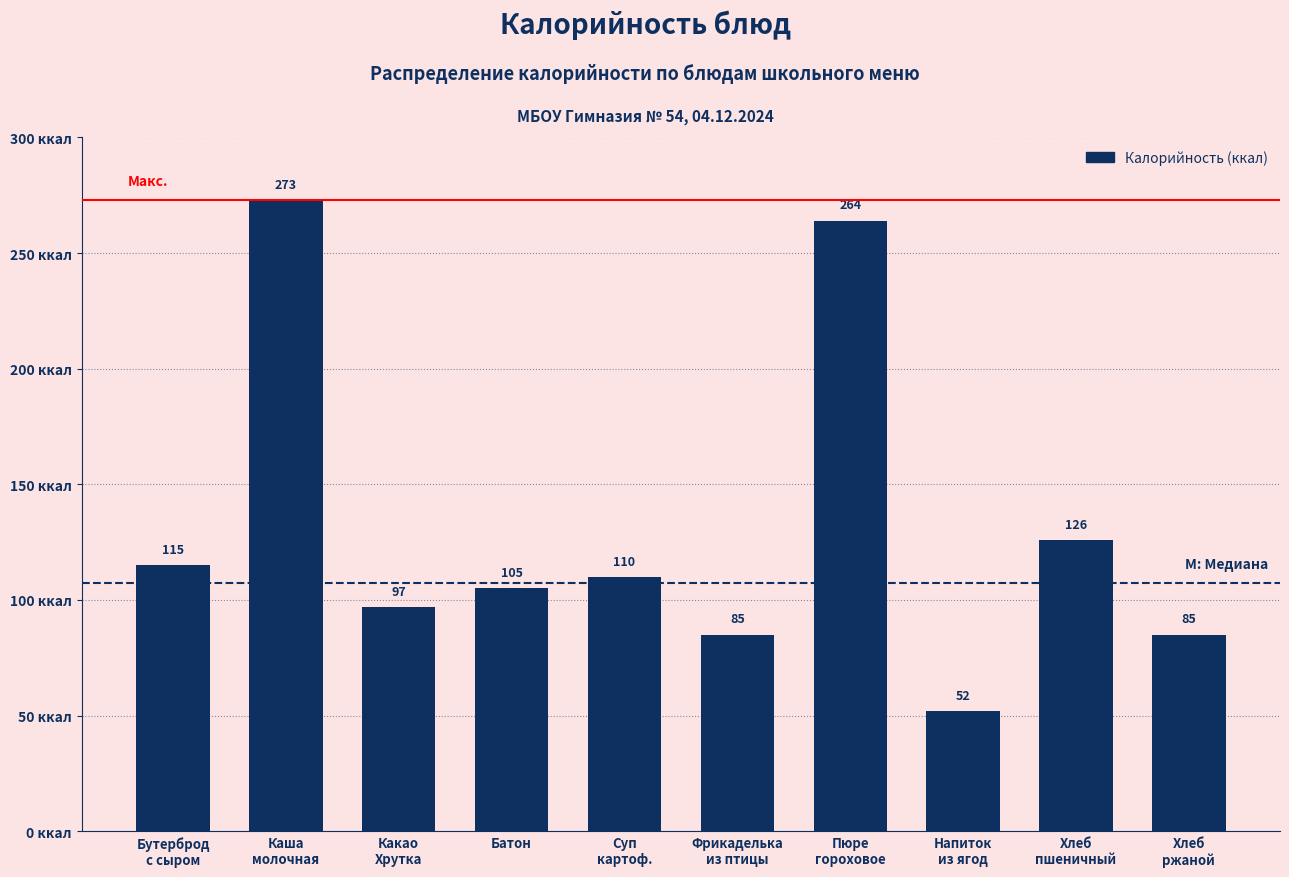

Reading right to left, list all the values displayed in this chart.

85	126	52	264	85	110	105	97	273	115